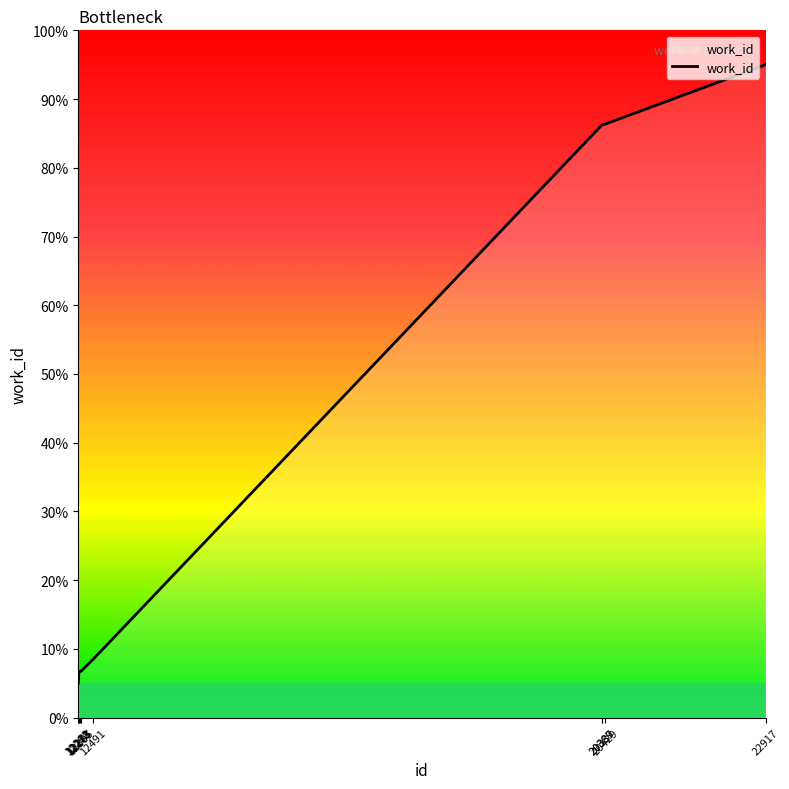

Between 22917 and 20387, which is larger?

22917